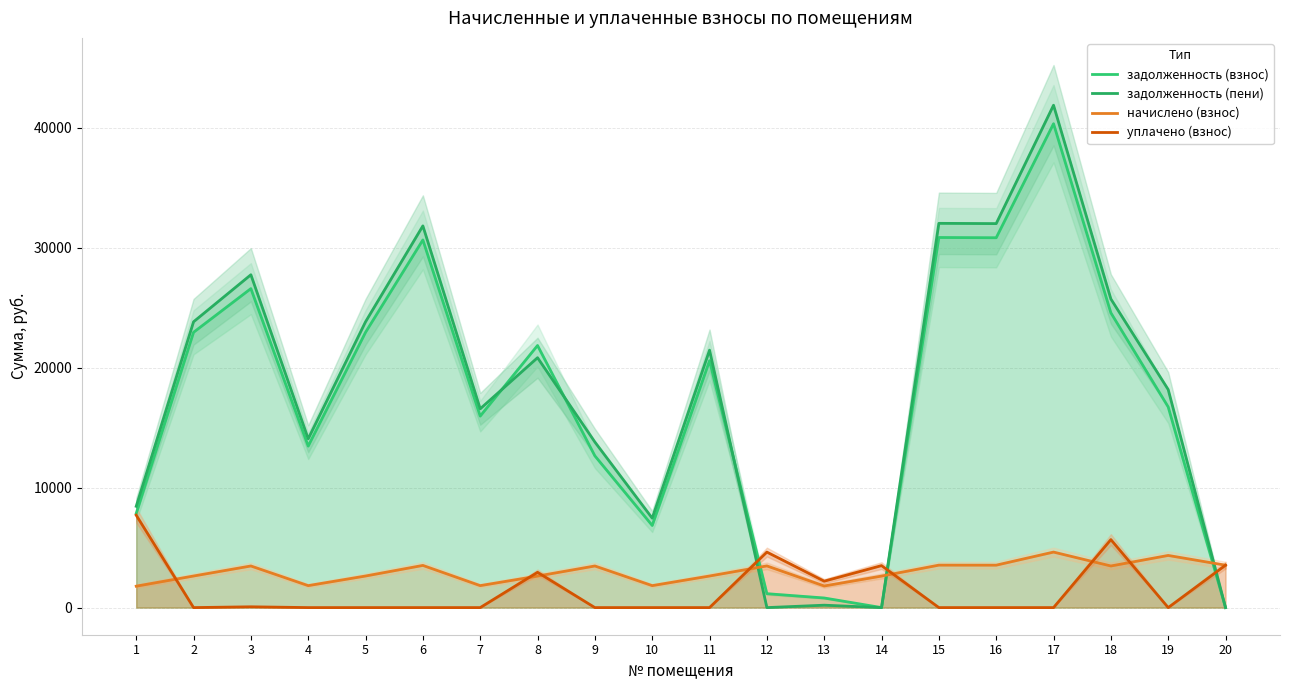

The задолженность (взнос) series shows 33336.7 at 2. True or false?

False